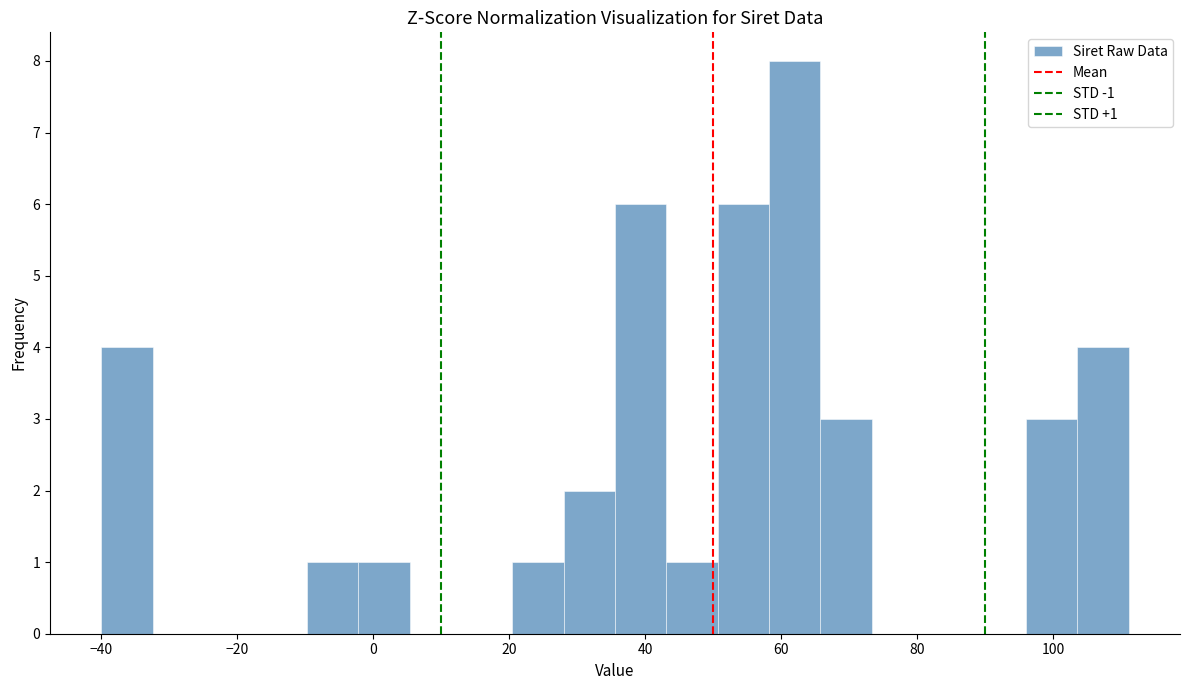

Around what value on the x-axis is the tallest bar? Give the approximate position of its centre, as read against the axis.

62